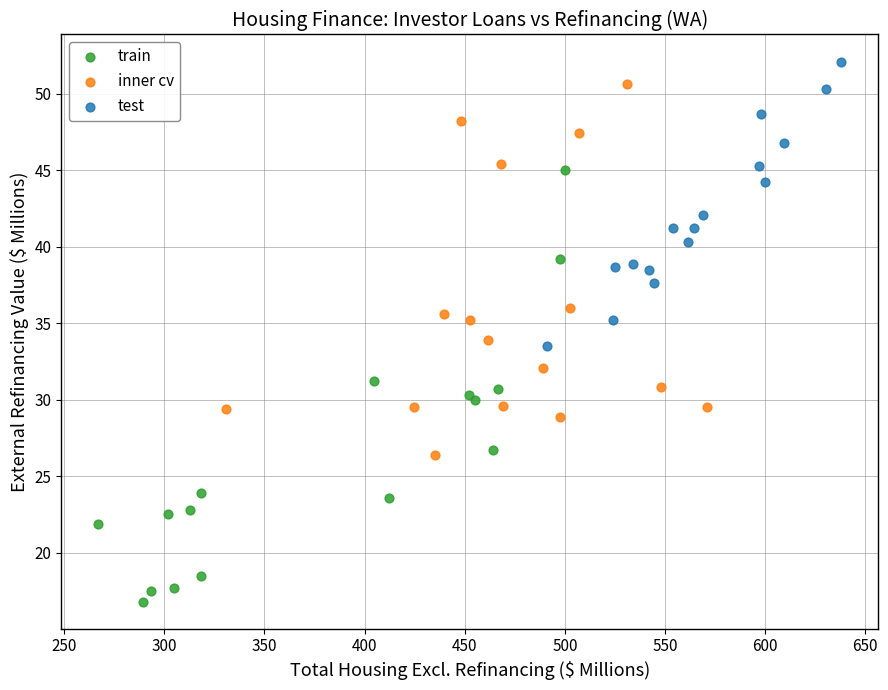

Which series reaches the minimum Y coordinate?

train